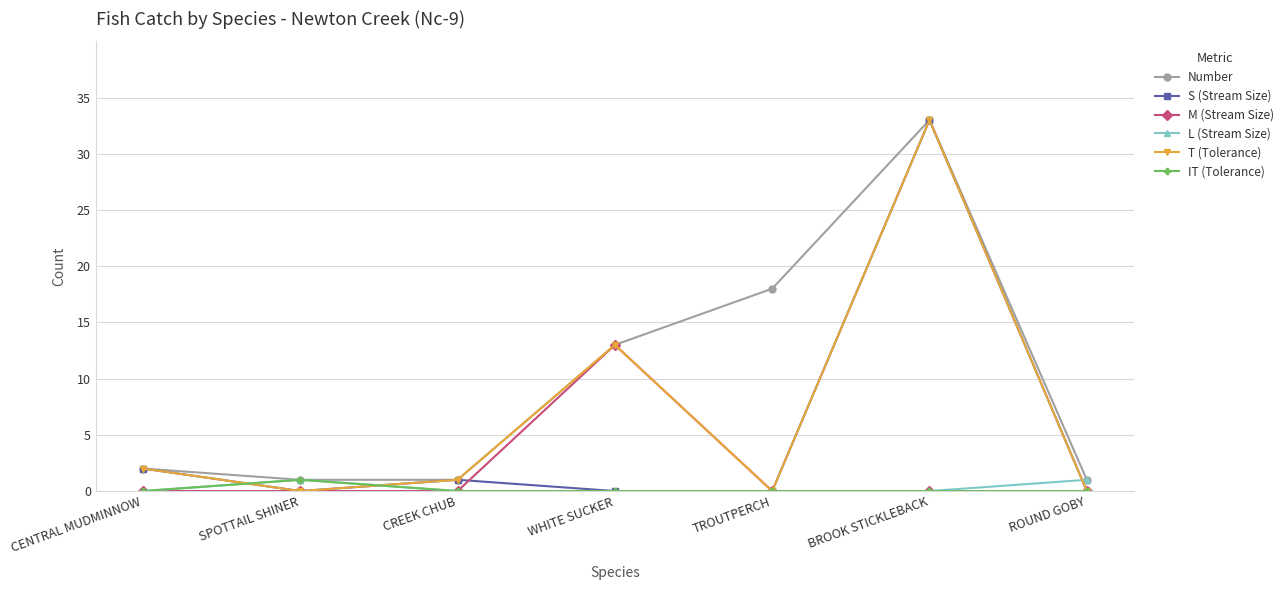

In M (Stream Size), how many points are higher than both neighbors (excluding endpoints)?

1